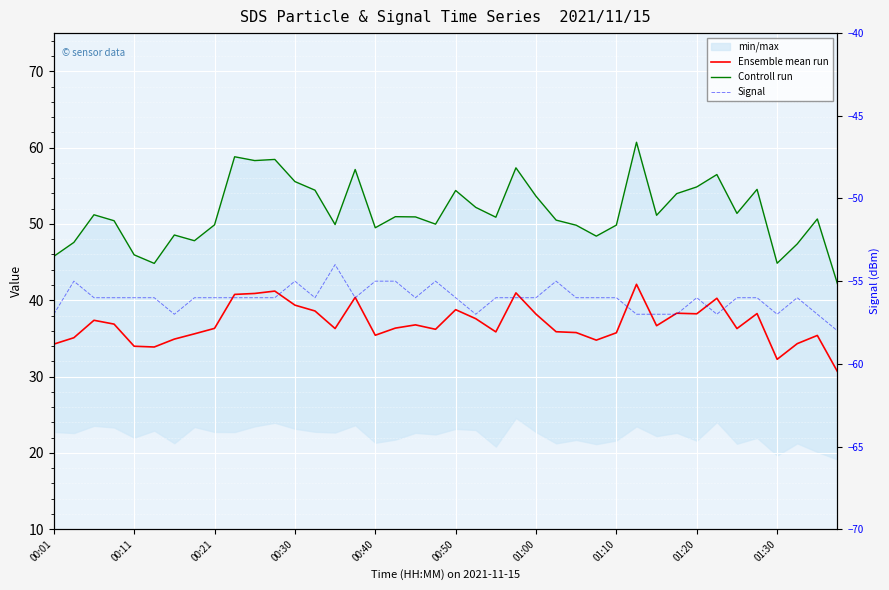

True or false: Ensemble mean run and Signal intersect in this chart.

False